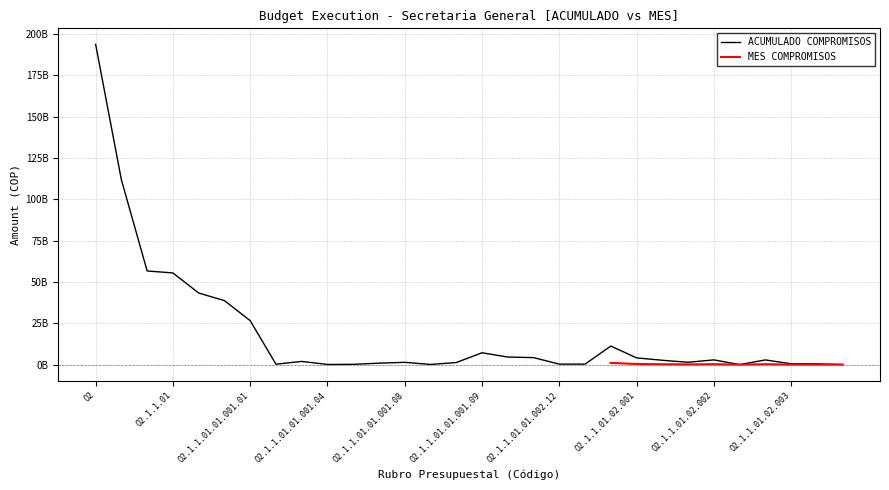

List the labels in order of value, smallest first.

O2.1.1.01.02.002.01, O2.1.1.01.02.003.02, O2.1.1.01.01.001.04, O2.1.1.01.01.001.08.01, O2.1.1.01.01.001.05, O2.1.1.01.01.001.02, O2.1.1.01.01.002.12, O2.1.1.01.01.002.12.01, O2.1.1.01.02.003.01, O2.1.1.01.02.003, O2.1.1.01.01.001.07, O2.1.1.01.01.001.08.02, O2.1.1.01.01.001.08, O2.1.1.01.02.001.02, O2.1.1.01.01.001.03, O2.1.1.01.02.001.01, O2.1.1.01.02.002.02, O2.1.1.01.02.002, O2.1.1.01.02.001, O2.1.1.01.01.002.04, O2.1.1.01.01.002, O2.1.1.01.01.001.09, O2.1.1.01.02, O2.1.1.01.01.001.01, O2.1.1.01.01.001, O2.1.1.01.01, O2.1.1.01, O2.1.1, O2.1, O2